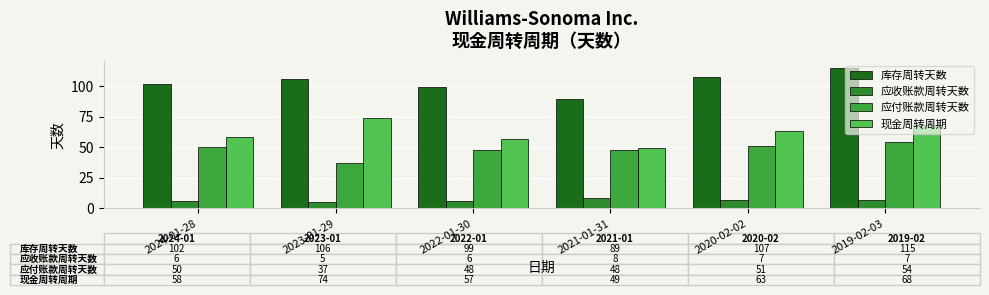

What is the difference between the highest and lowest values at 2024-01-28?

96